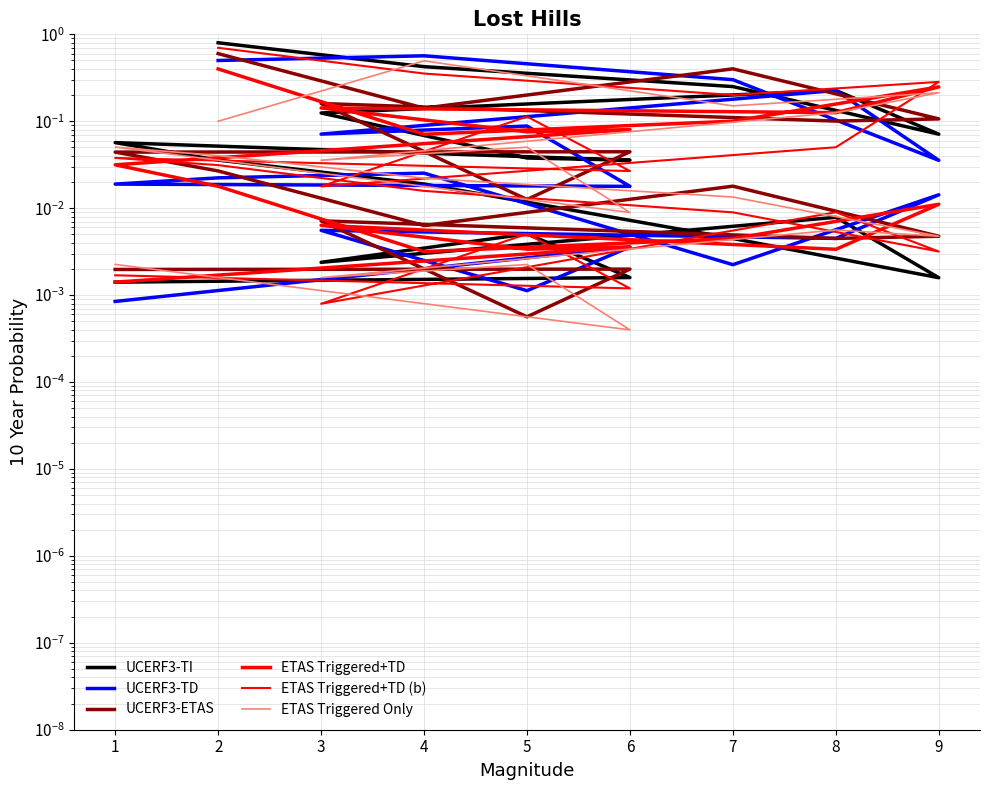

What is the maximum value shown in the chart?

0.8